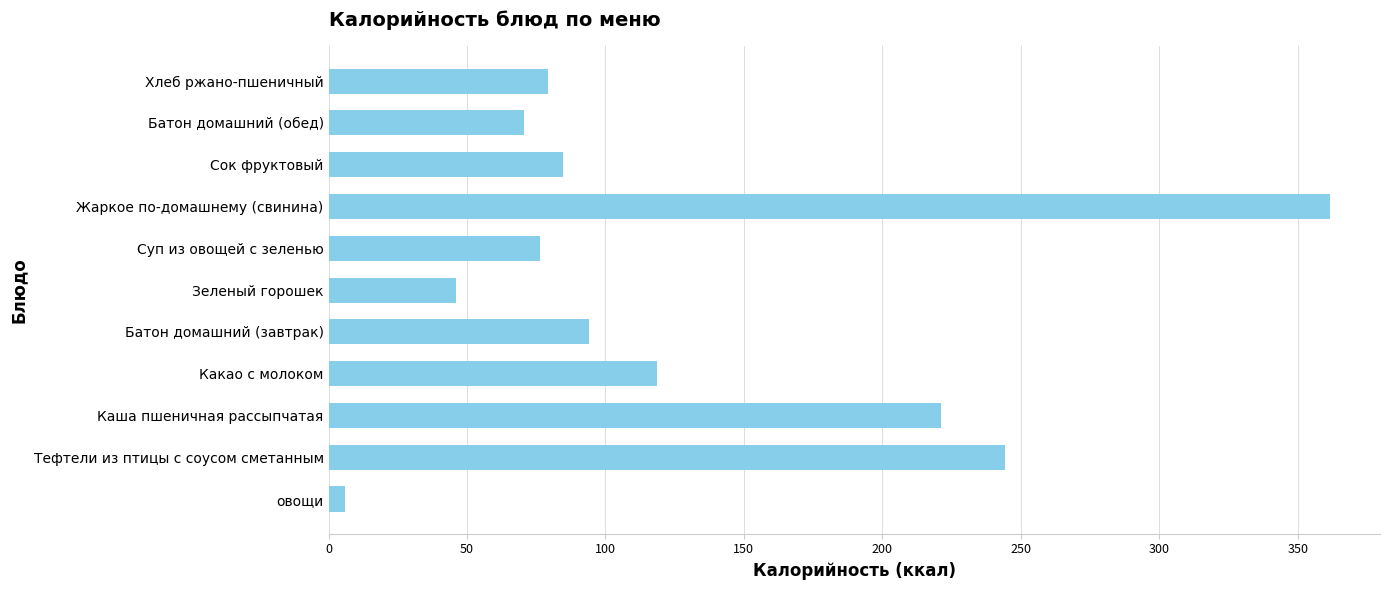

How many bars are there in total?

11